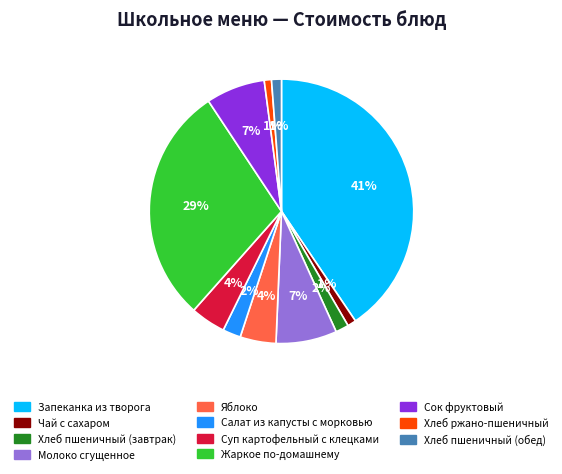

Is the sum of Жаркое по-домашнему and Салат из капусты с морковью greater than half?

No